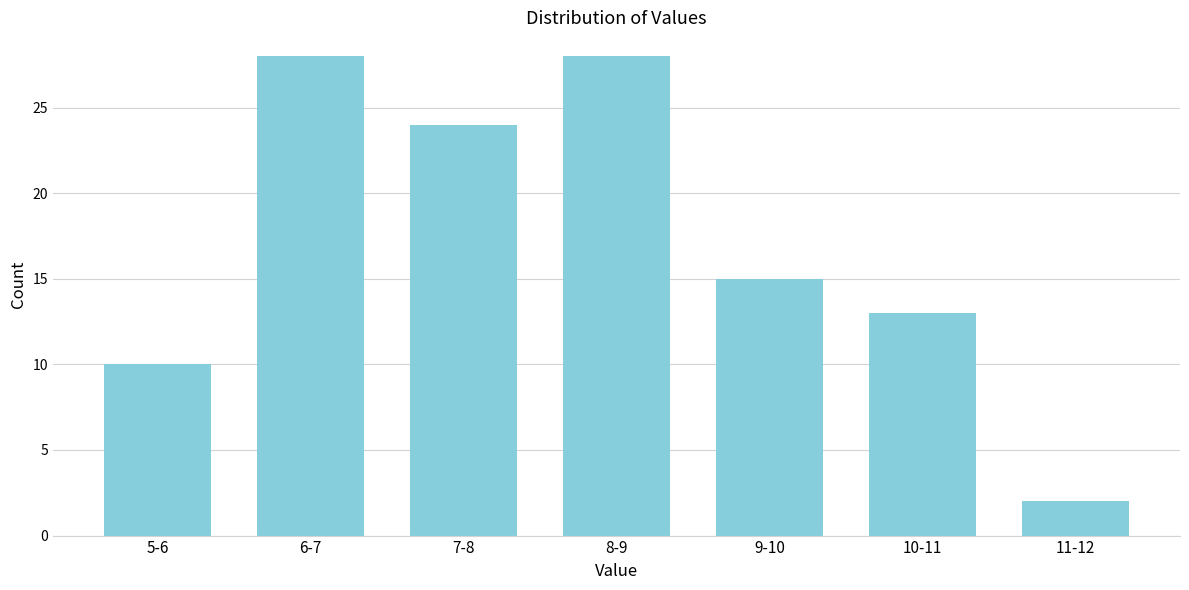

Reading right to left, transcribe all the data shown in this chart.

2	13	15	28	24	28	10